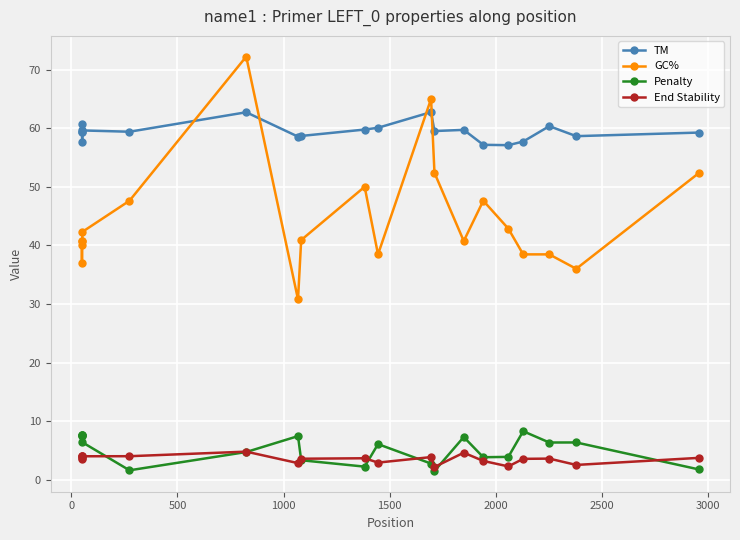

What is the value of the End Stability point at the 6th from the left?

4.0